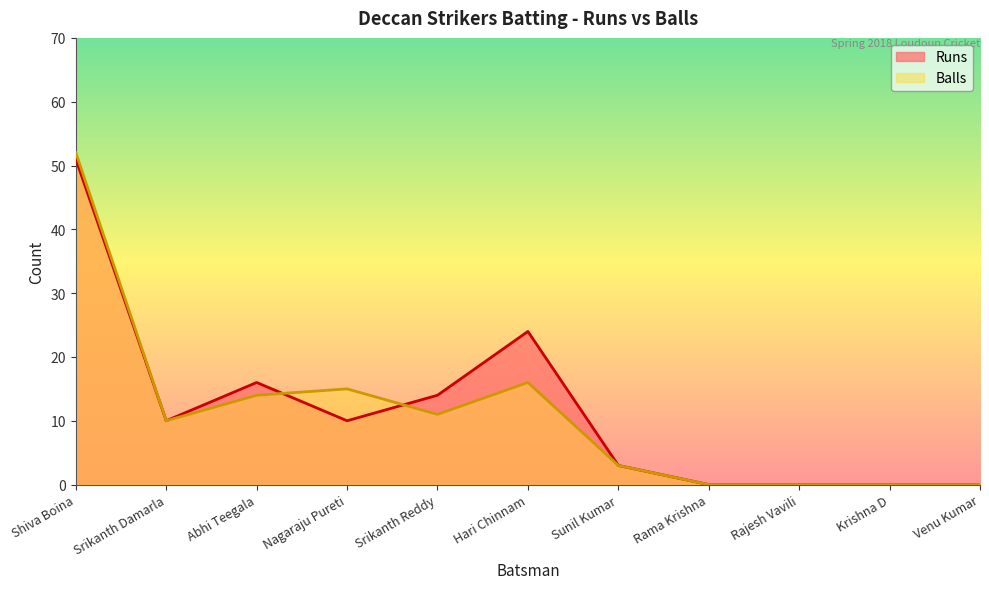

At which label is Runs closest to 25?

Hari Chinnam